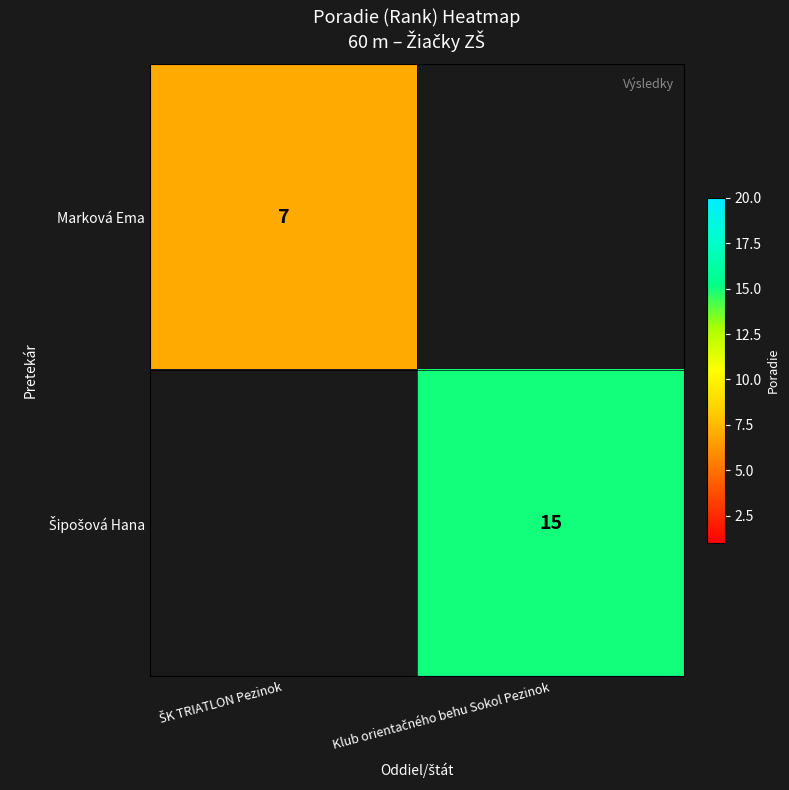

What is the maximum value shown in the chart?

15.0